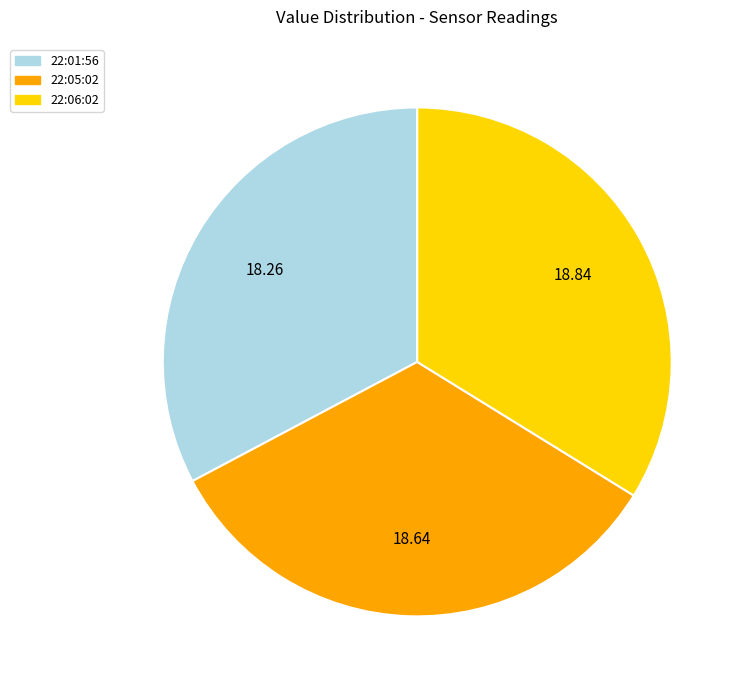

Does any single category account for the majority?

No